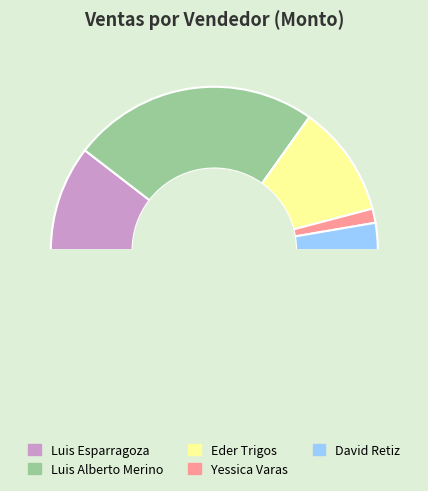

Count the number of slices in the pie.

6